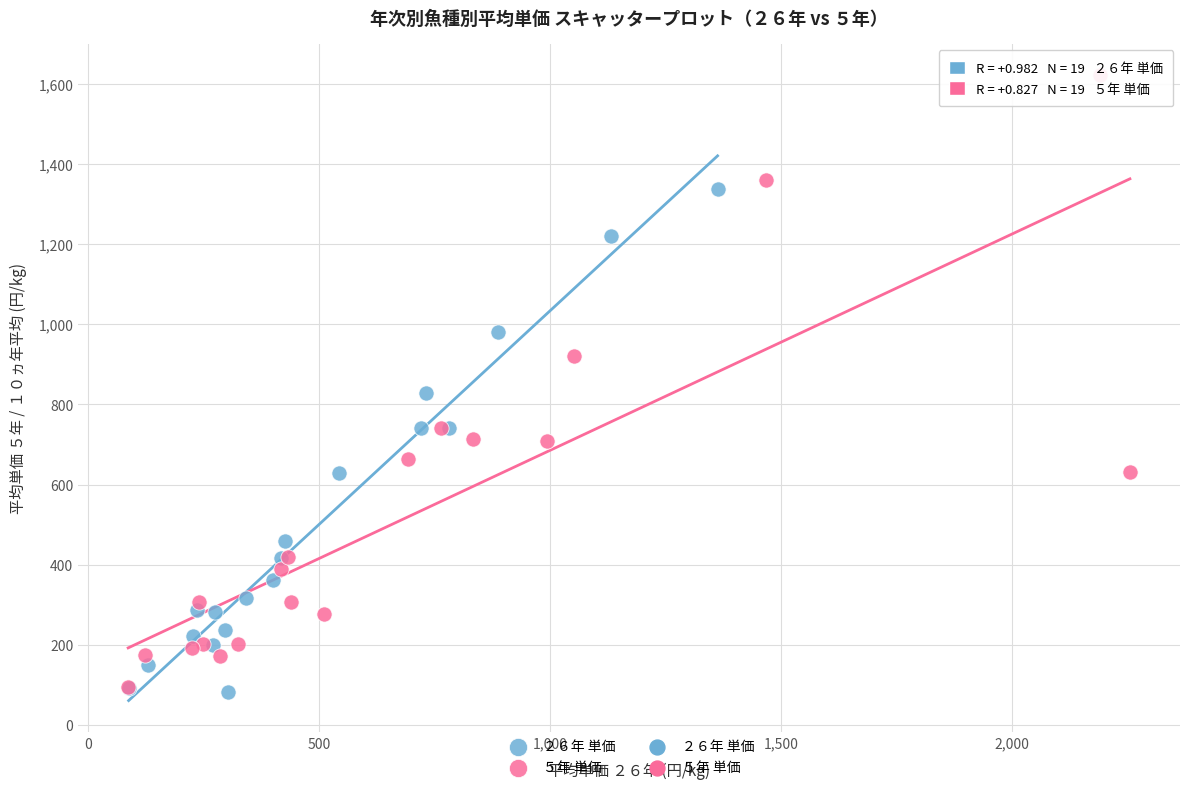

Which series reaches the maximum Y coordinate?

５年 単価